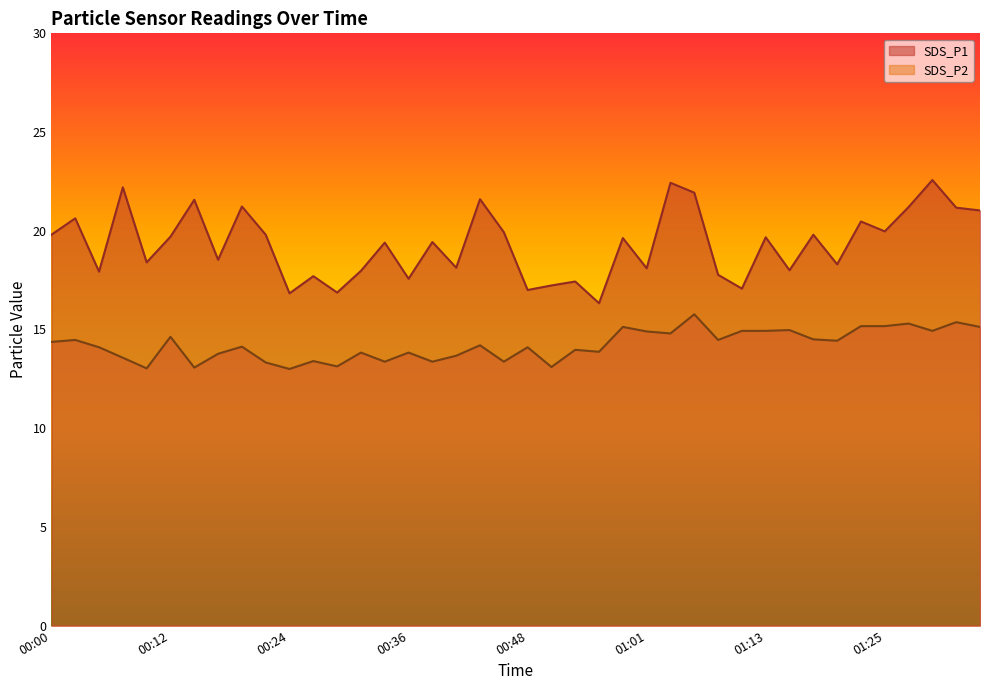

True or false: SDS_P2 and SDS_P1 cross at least once.

False